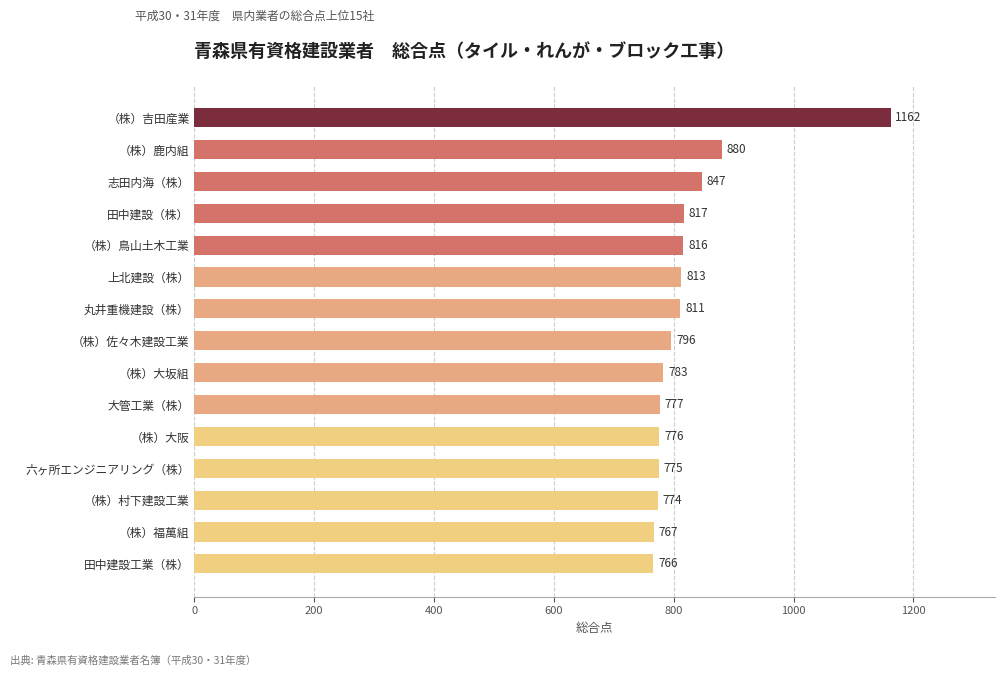

What is the sum of the values at （株）鳥山土木工業 and 大管工業（株）?

1593